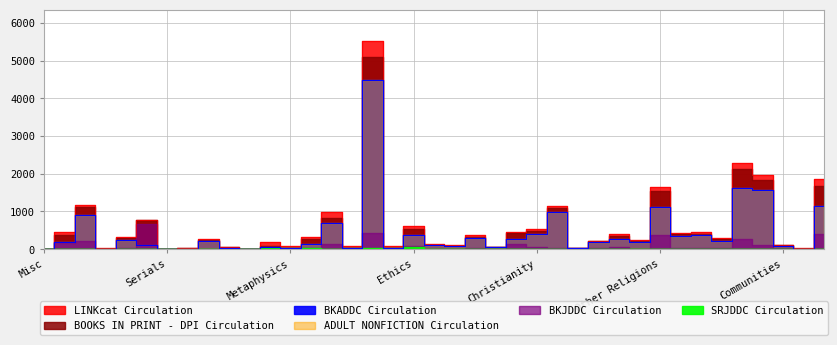

Which series has the largest total across all categories?

LINKcat